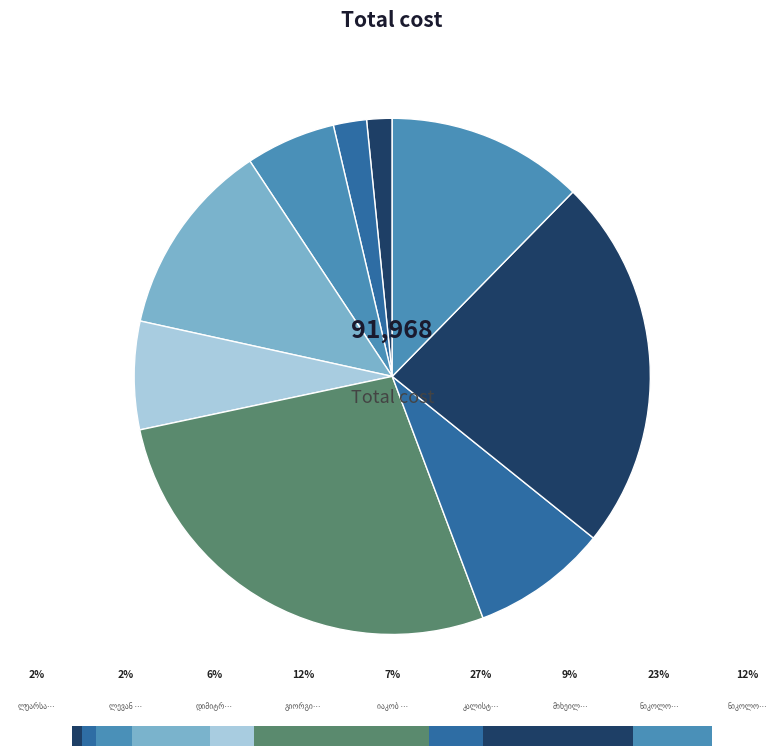

Which has a higher value, დიმიტრი ნიკოლოზის ძე უზნაძე or კალისტრატე ცხვარაშვილი?

კალისტრატე ცხვარაშვილი